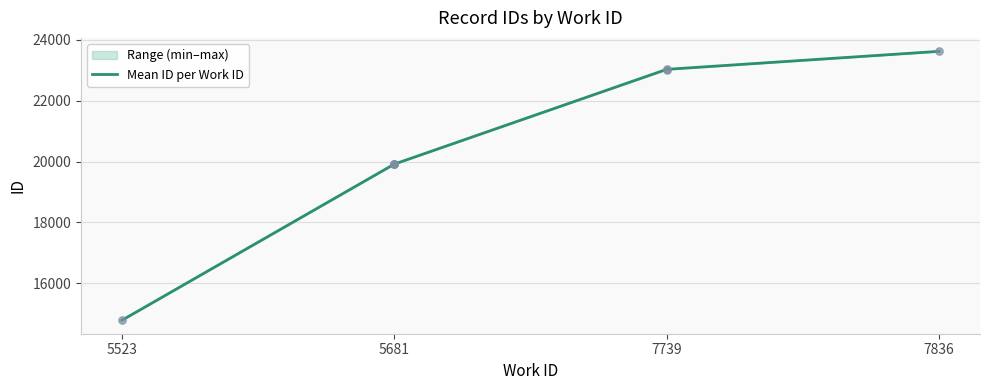

Between 7836 and 5523, which is larger?

7836